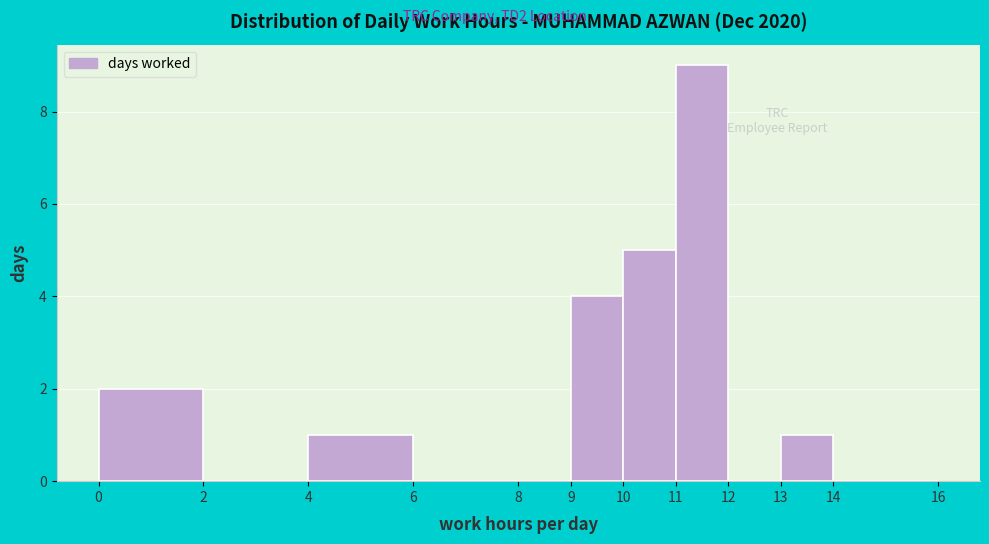

What is the height of the bar covering 4 to 6 on the x-axis? The values are not printed on the chart, so give them approximately, as read against the axis.

1